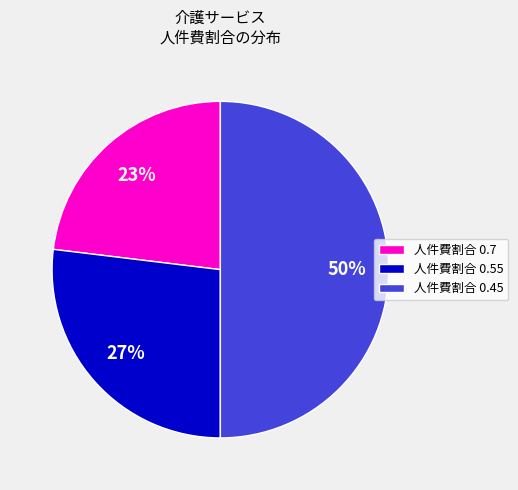

Is 人件費割合 0.55 the majority of the pie?

No